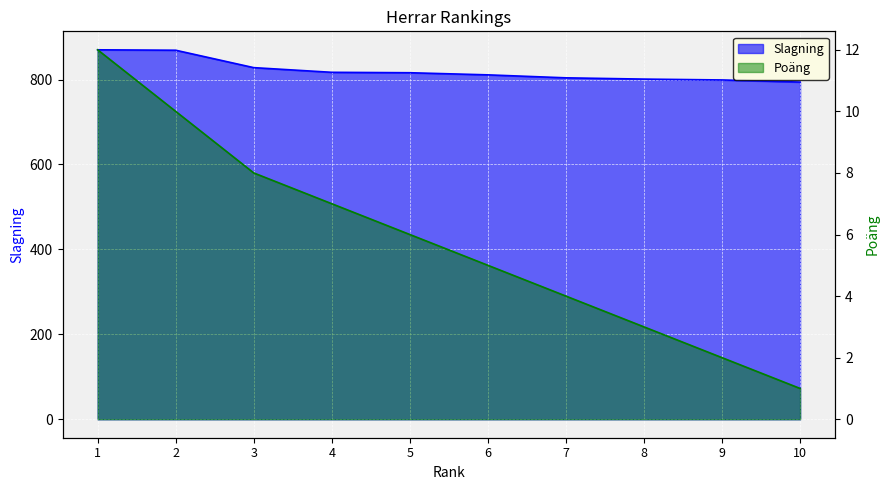

What is the average value of the Poäng series?

6